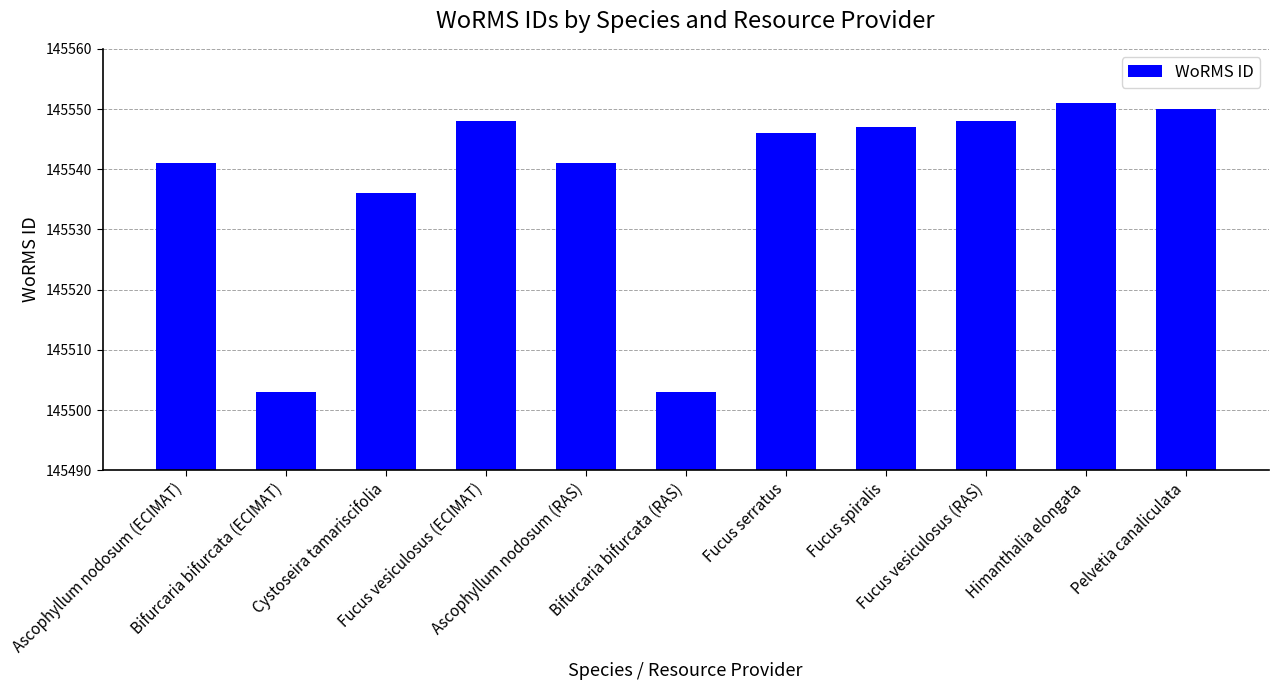

What is the difference between the second highest and minimum values?

47